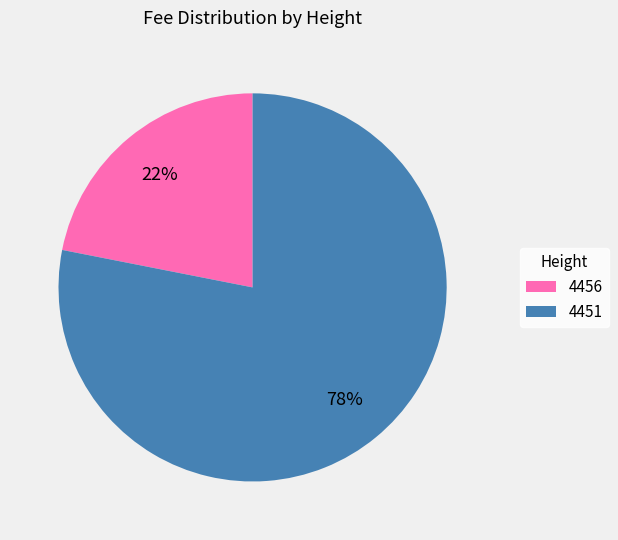

Which category has the smallest portion of the pie?

4456